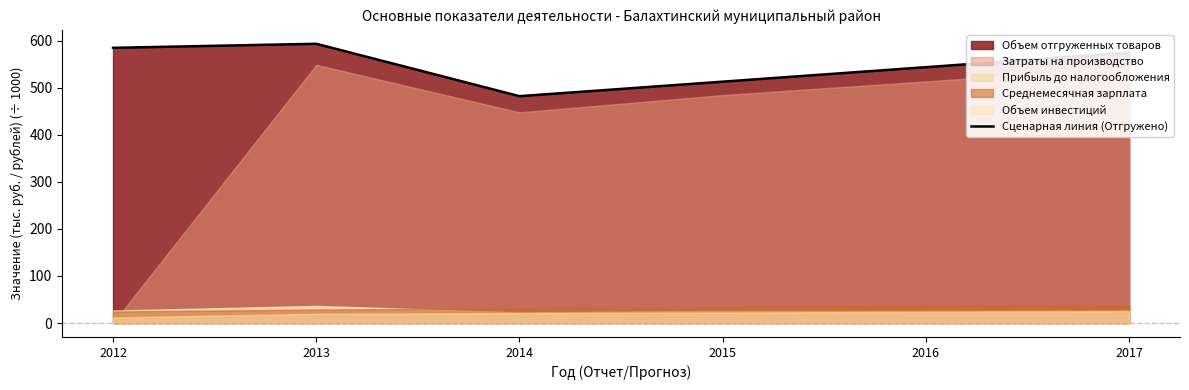

List the labels in order of value, smallest first.

2014, 2015, 2016, 2017, 2012, 2013